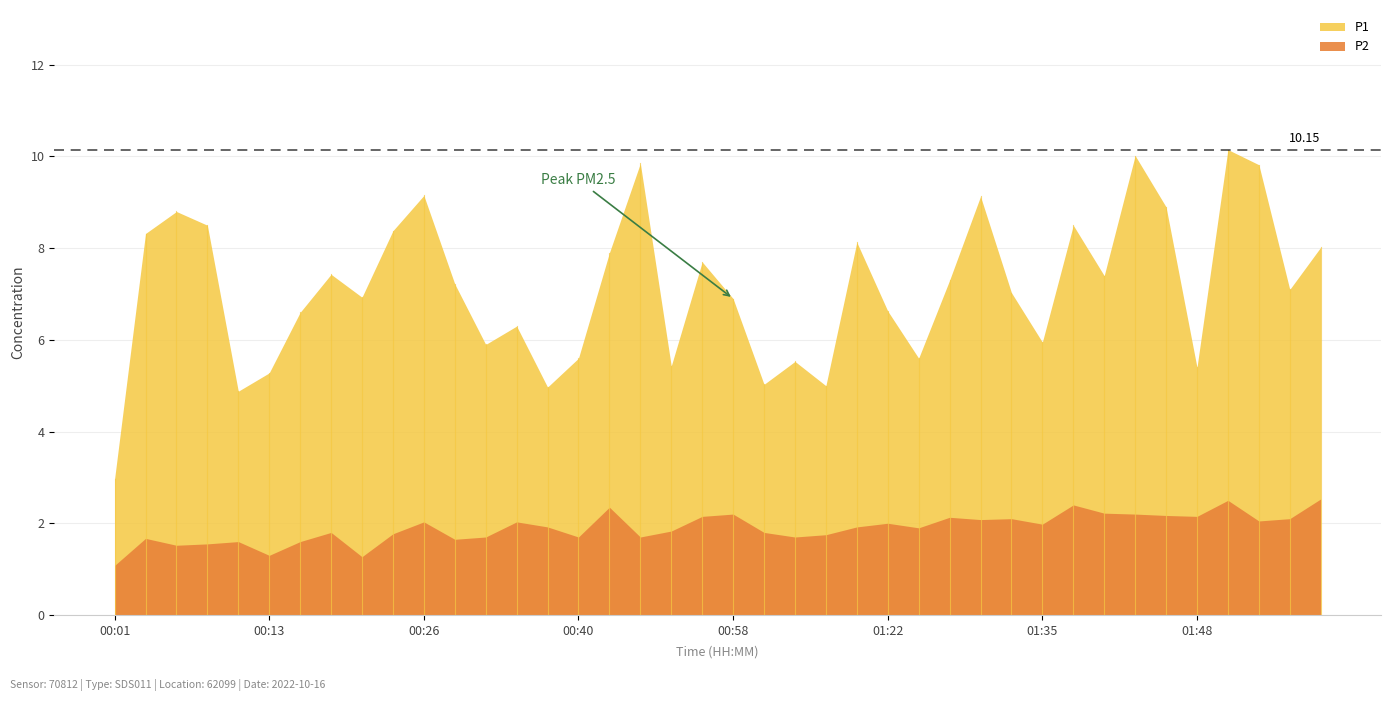

At which category does P2 reach its first local valley?

00:06